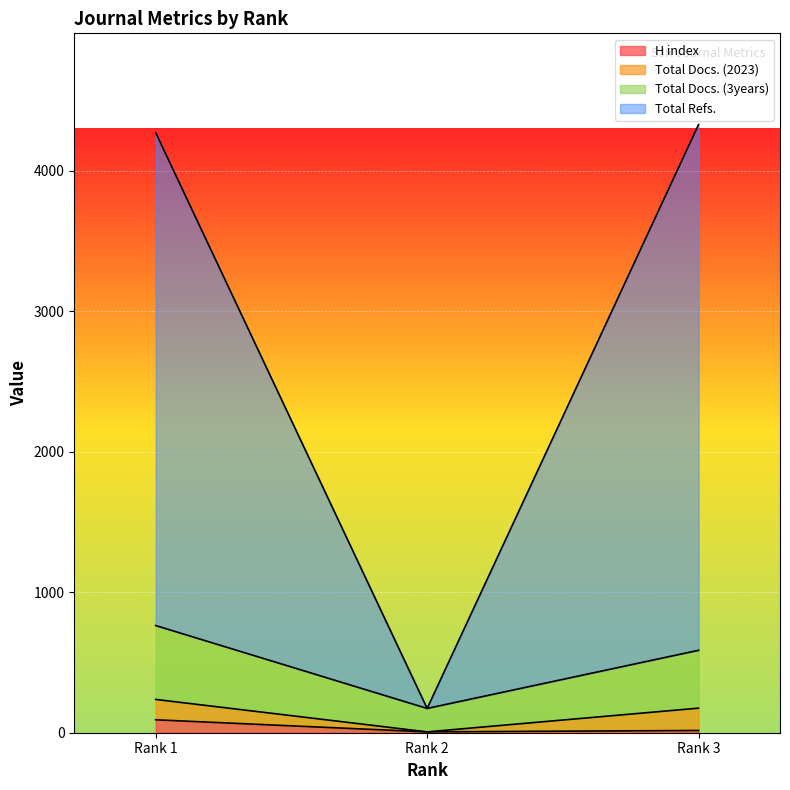

The Total Docs. (2023) series shows 6640 at Rank 3. True or false?

False